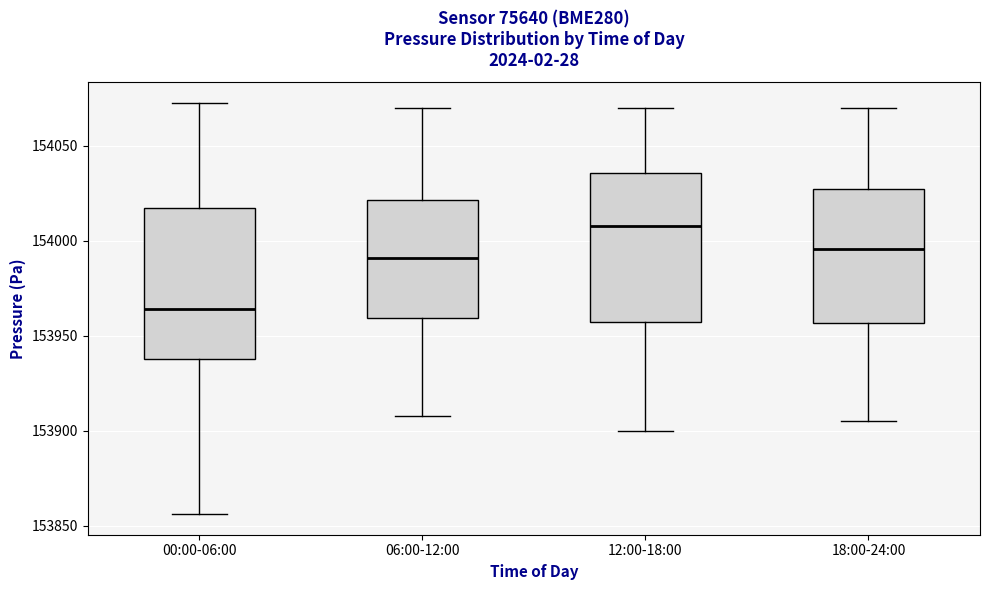

Reading left to right, read every box against the y-axis: the position of its median line, the range the box covers, and the ends of its whiskers. The values are not printed on the chart, so give them approximately, as read against the axis.

00:00-06:00: median 153965, box 153940 to 154020, whiskers 153855 to 154075
06:00-12:00: median 153990, box 153960 to 154020, whiskers 153910 to 154070
12:00-18:00: median 154010, box 153960 to 154035, whiskers 153900 to 154070
18:00-24:00: median 153995, box 153955 to 154025, whiskers 153905 to 154070